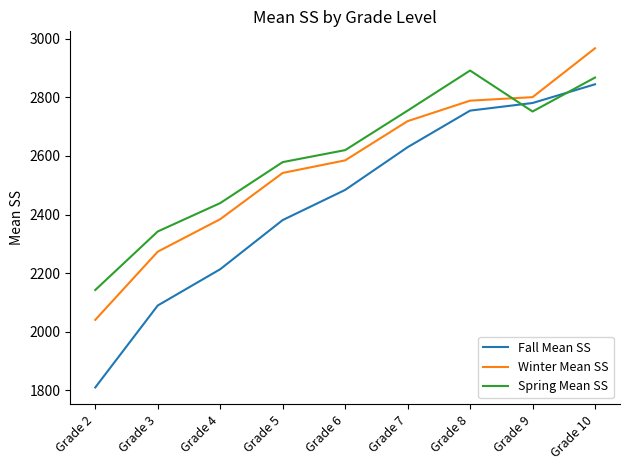

Where is Spring Mean SS nearest to the value 2517?

Grade 5